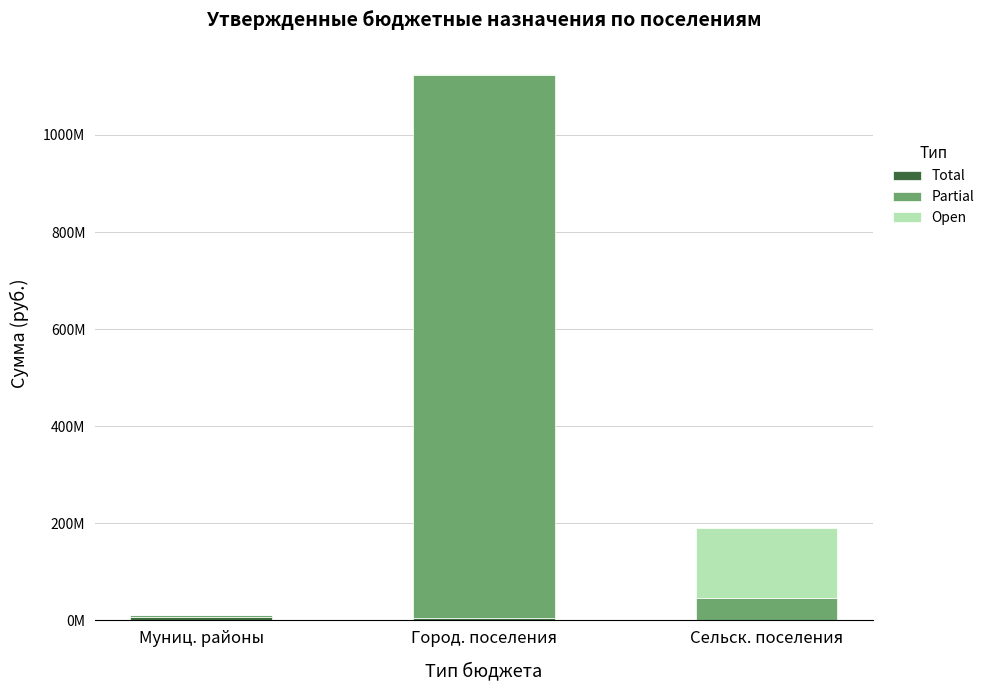

True or false: Partial has a value of 10008477.1 at Сельск. поселения.

False